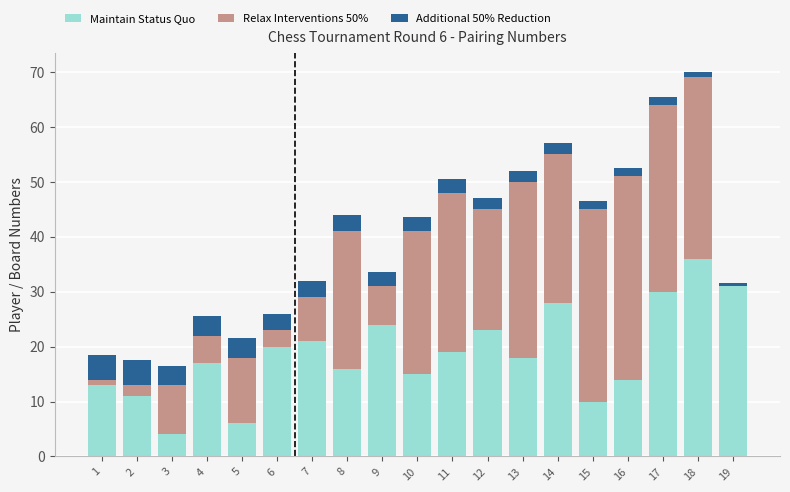

The value of Maintain Status Quo at 17 is 30.0. True or false?

True